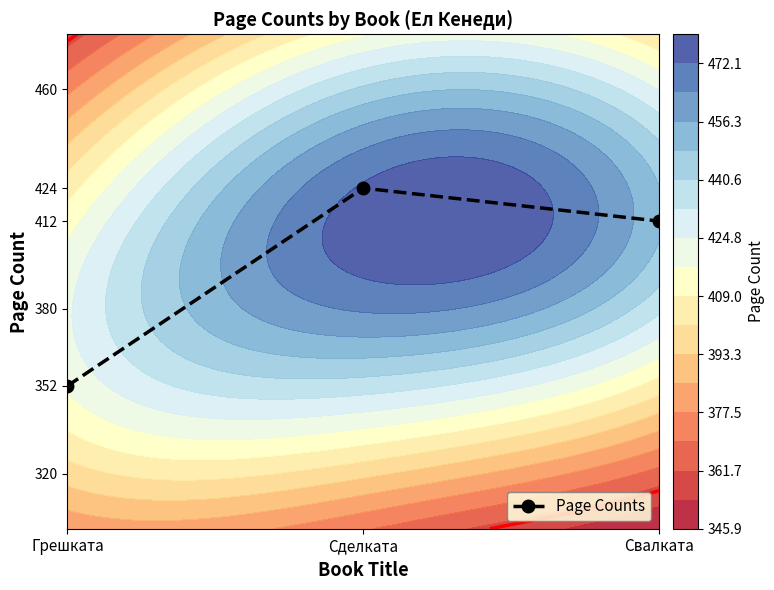

Reading left to right, what are all the values shown in this chart?

Грешката=352	Сделката=424	Свалката=412